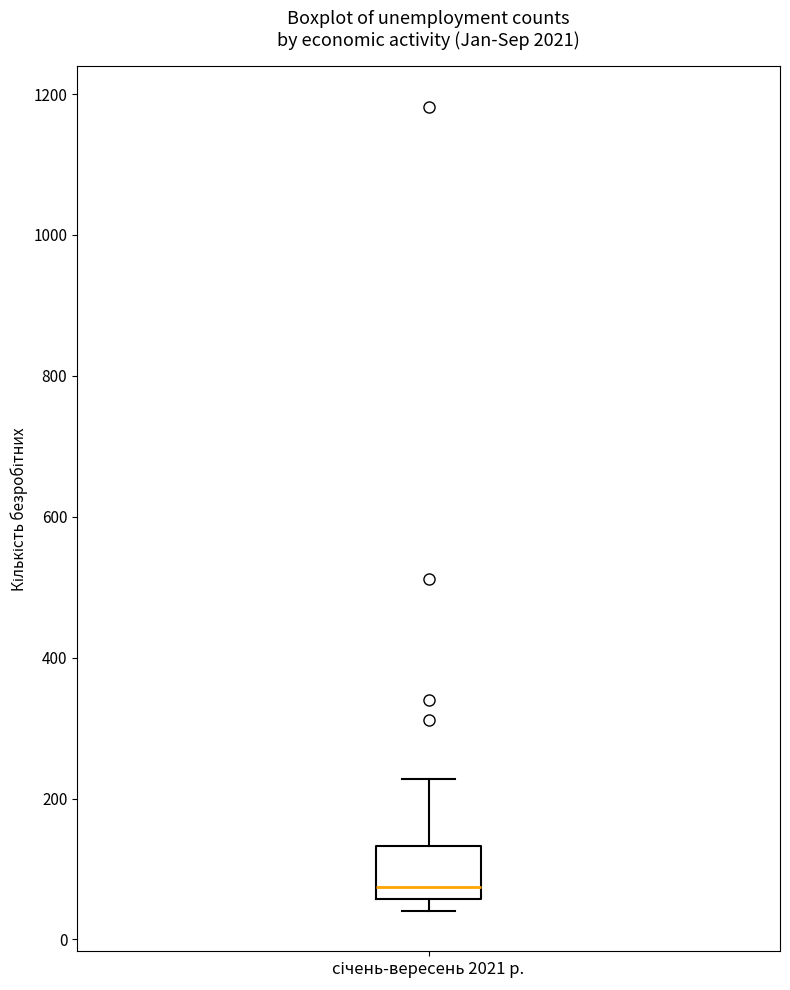

Transcribe this box plot: give where the median line is, the range the box spans, and where the two whiskers end, as read against the y-axis. The values are not printed on the chart, so give them approximately, as read against the axis.

median 80, box 60 to 140, whiskers 40 to 220